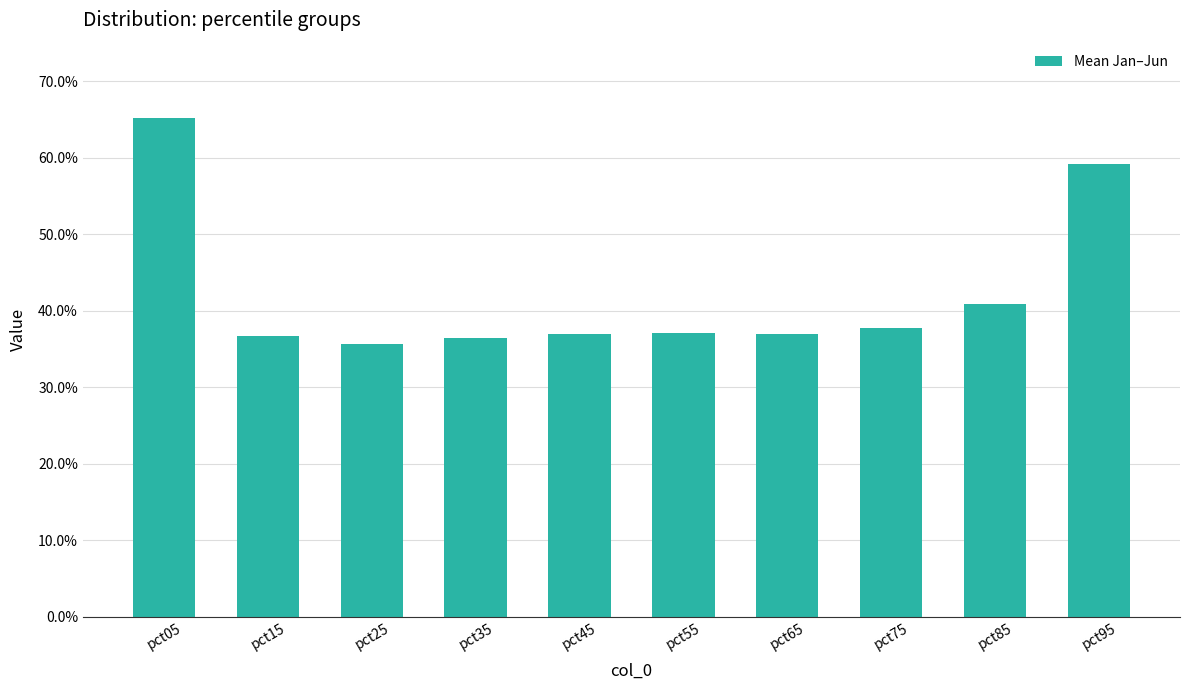

What is the sum of all values?

4.2